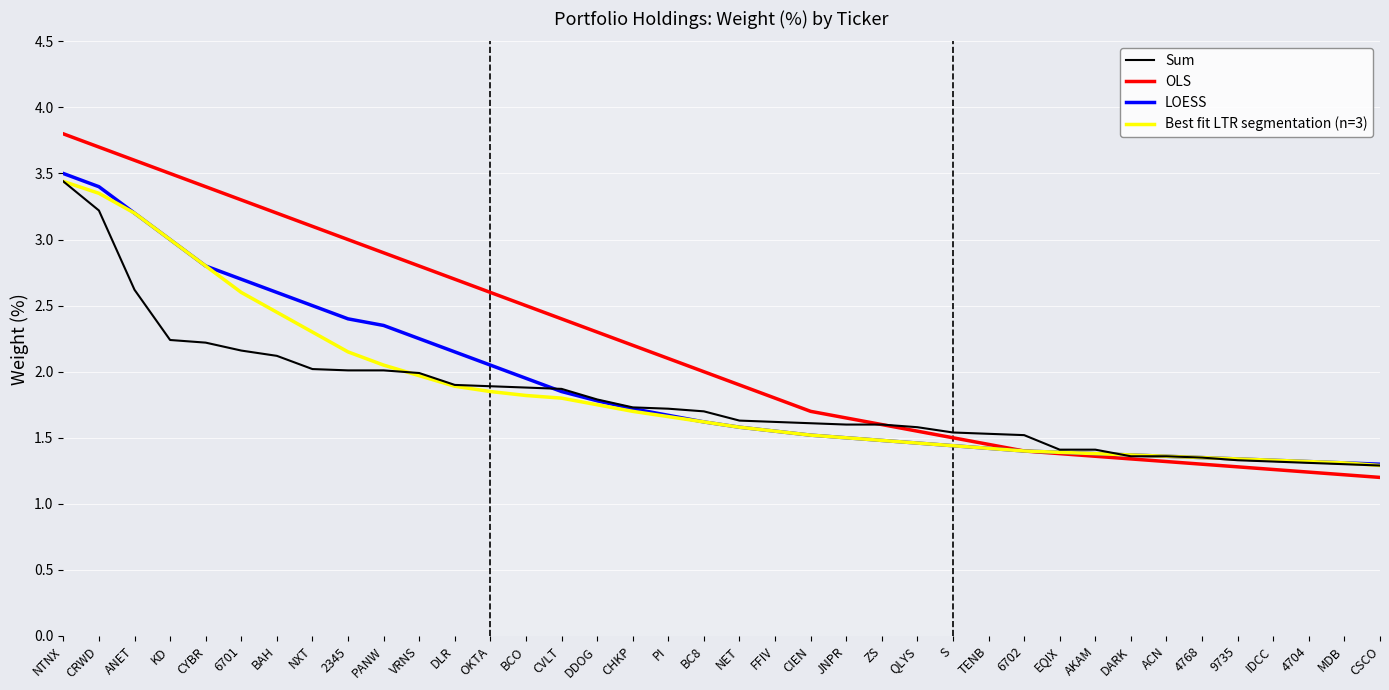

At which label does OLS reach its peak?

NTNX